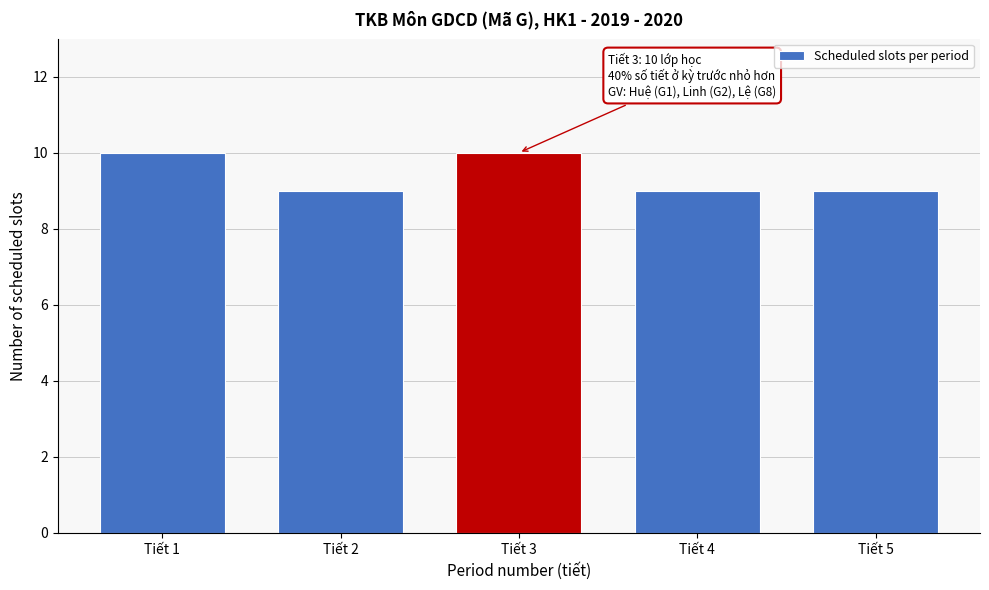

Reading right to left, what are all the values shown in this chart?

Tiết 5=9	Tiết 4=9	Tiết 3=10	Tiết 2=9	Tiết 1=10